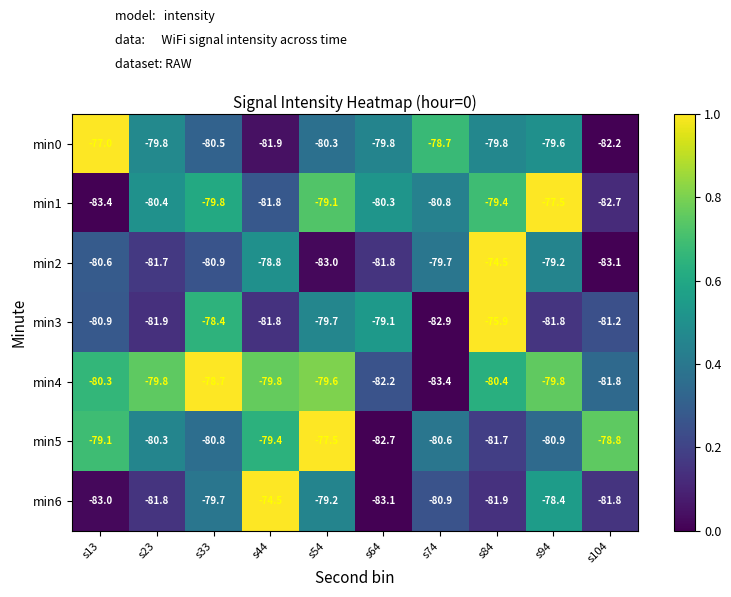

True or false: min3 has a value of -17.8 at s84.

False